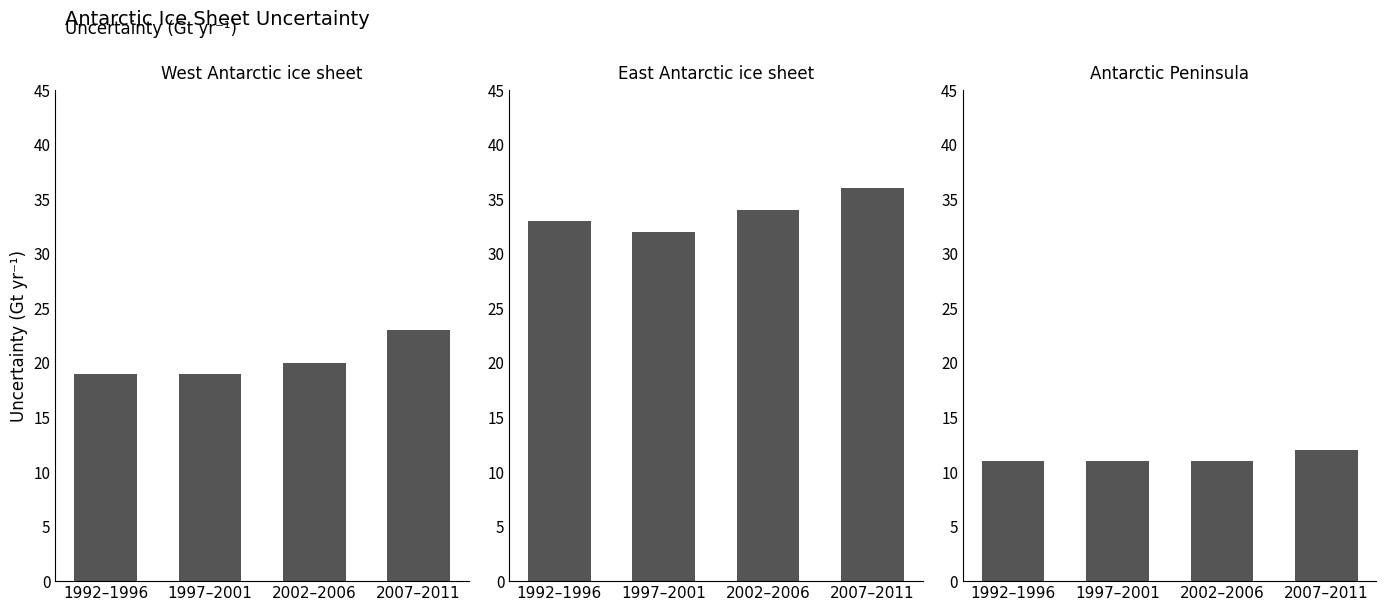

Reading right to left, what are all the values shown in this chart?

West Antarctic ice sheet: 23	20	19	19
East Antarctic ice sheet: 36	34	32	33
Antarctic Peninsula: 12	11	11	11